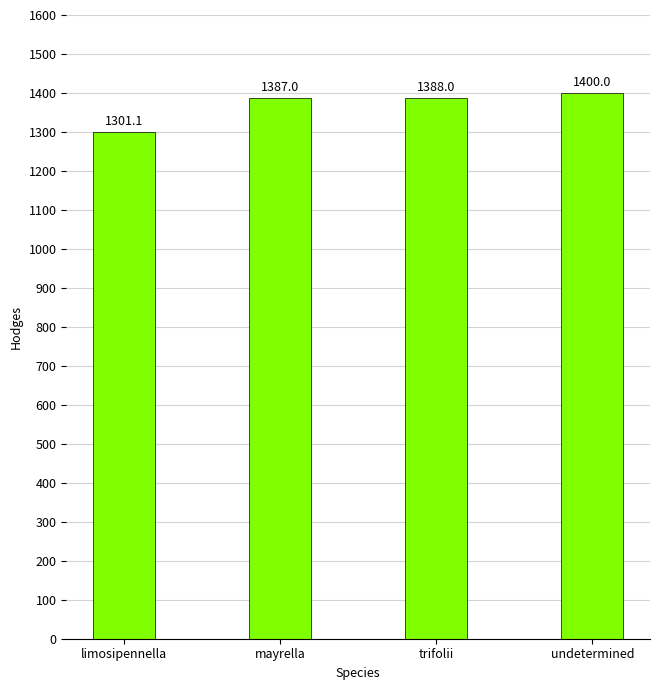

What is the label of the 1st bar from the left?

limosipennella